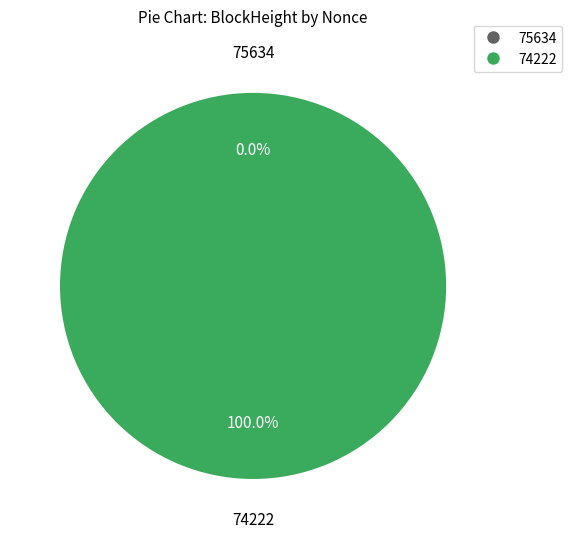

Rank the categories by value from lowest to highest.

75634, 74222